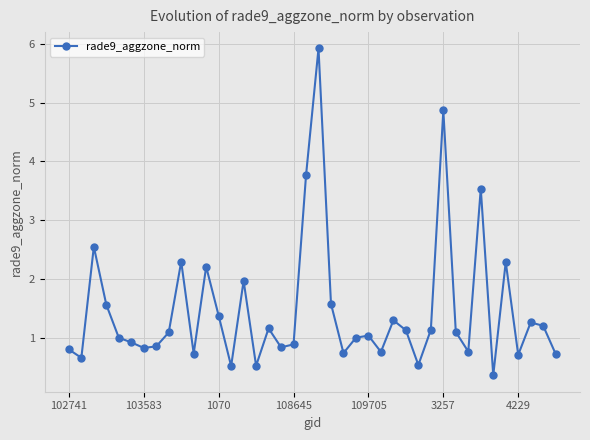

True or false: there are more than 1 points higher than both neighbors.

True